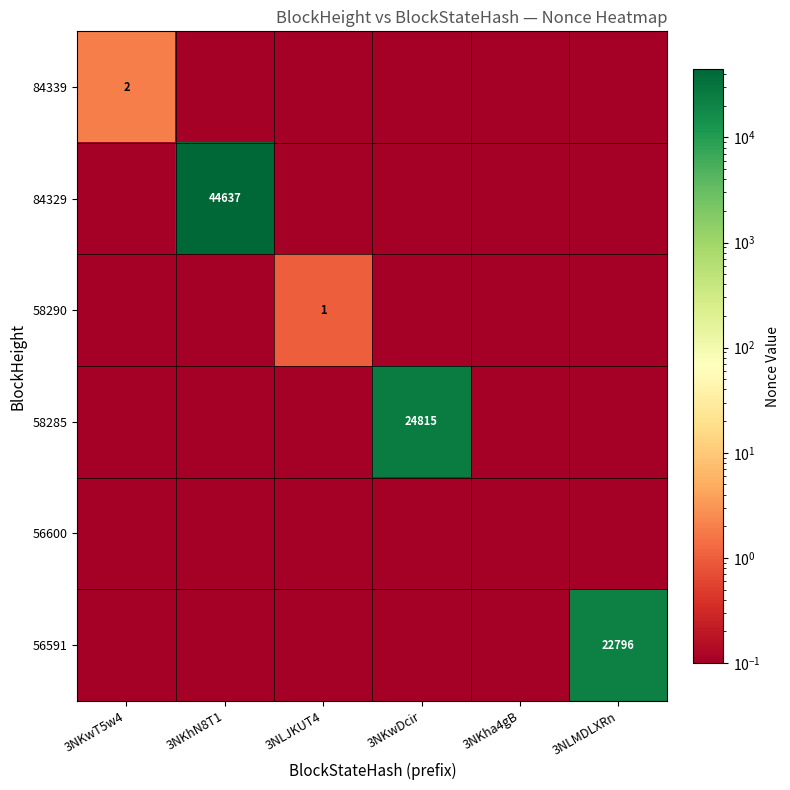

The value of 84339 at 3NKwT5w4 is 2.0. True or false?

True